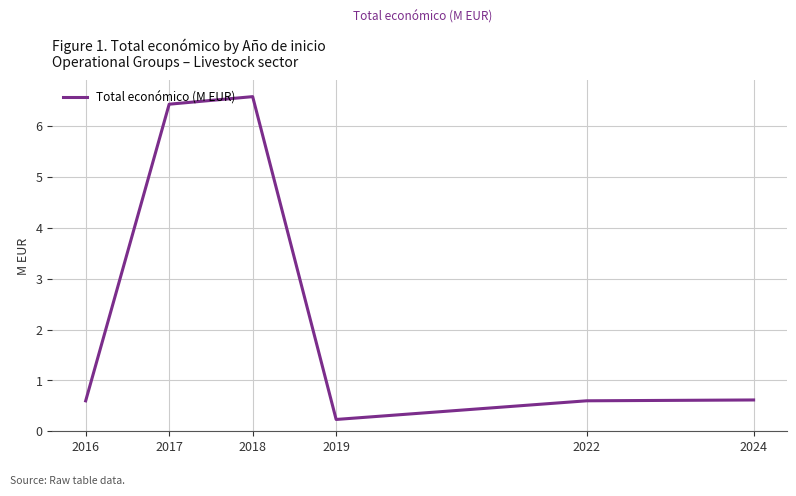

Which category has the lowest value across all series?

2019